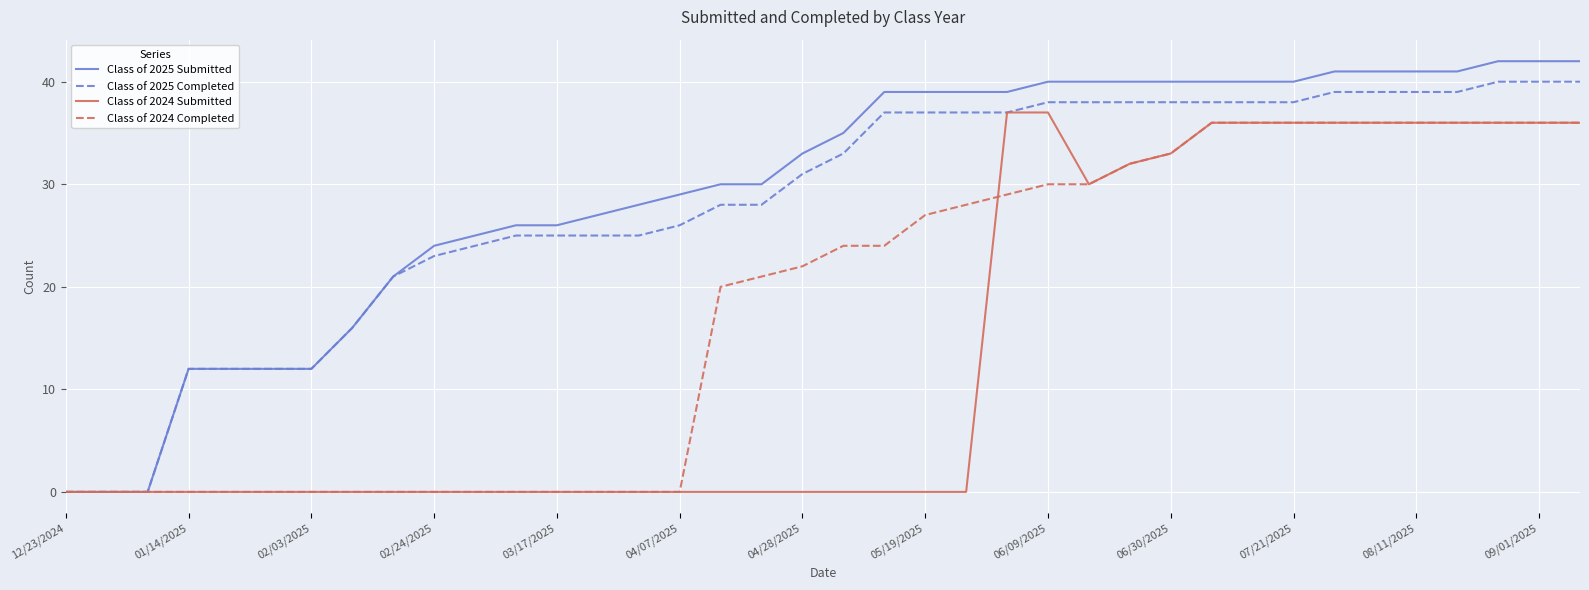

At how many categories does at least one series exceed 10?

35